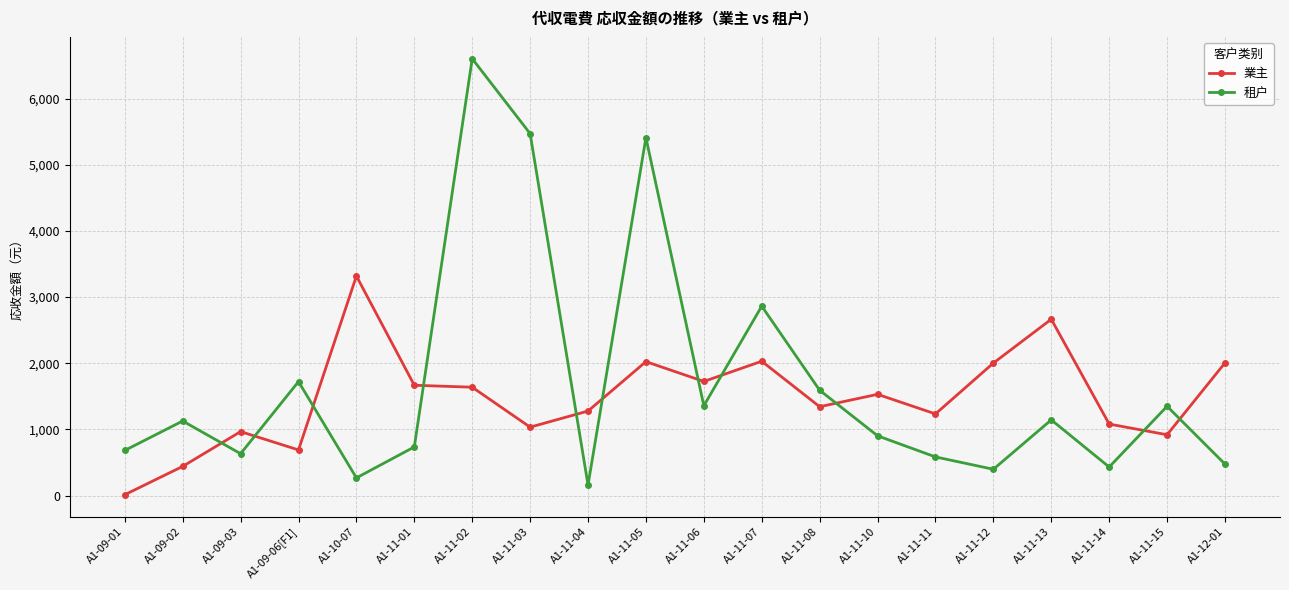

True or false: 租户 and 業主 cross at least once.

True